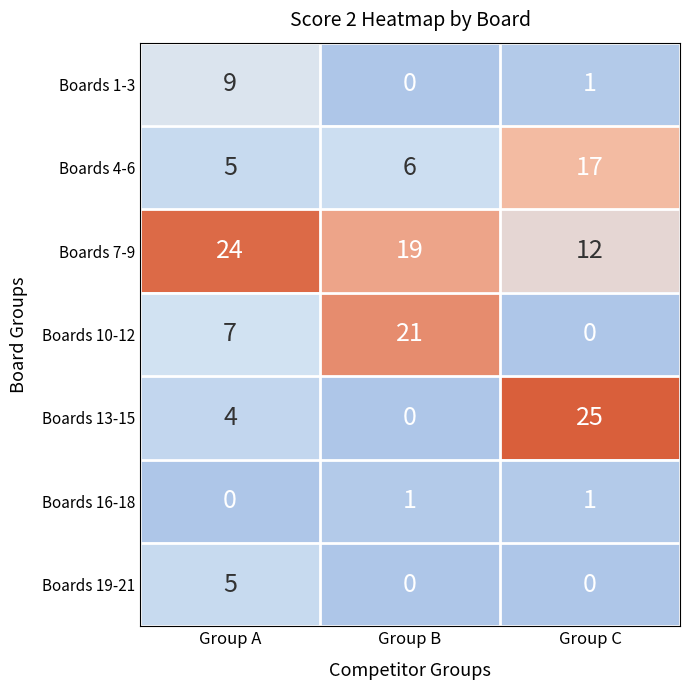

Rank the categories by Boards 10-12 value from lowest to highest.

Group C, Group A, Group B